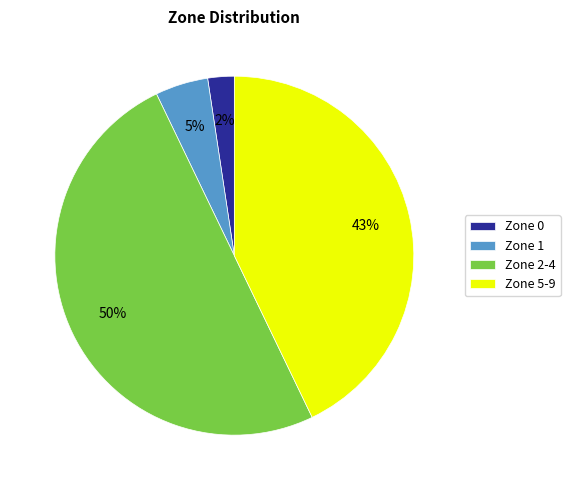

Does Zone 0 represent more than half of the total?

No